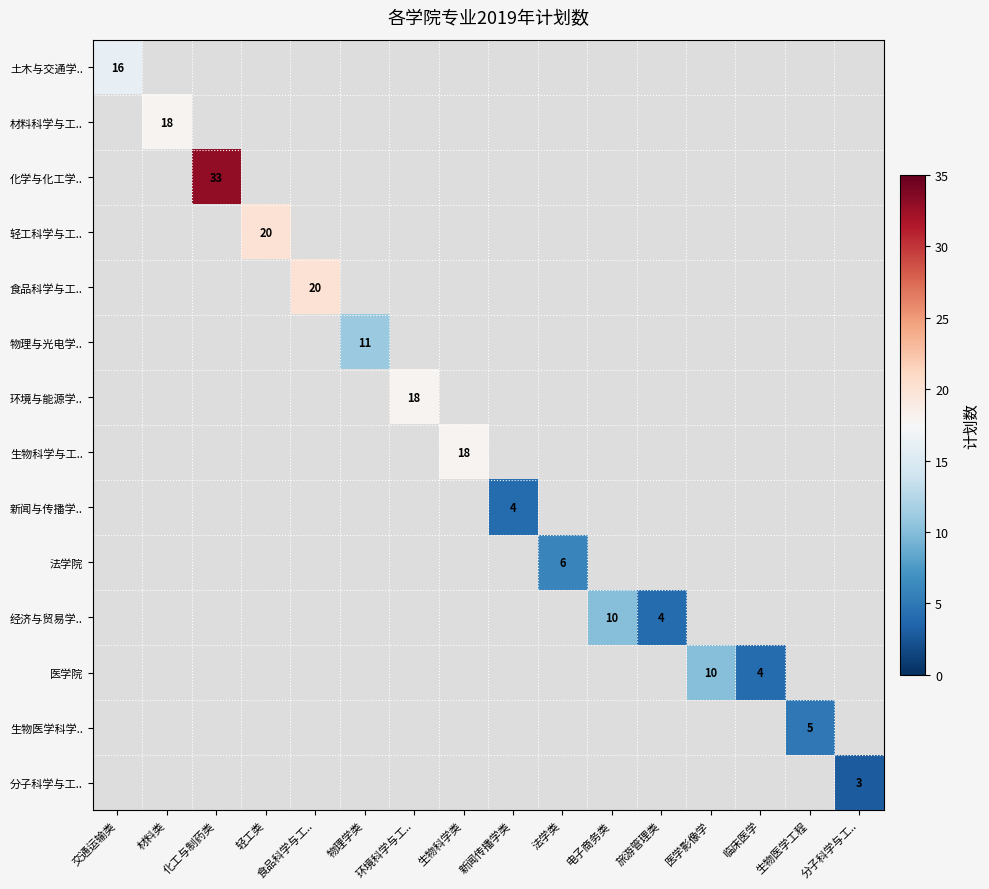

Between 旅游管理类 and 生物医学工程, which is larger?

生物医学工程